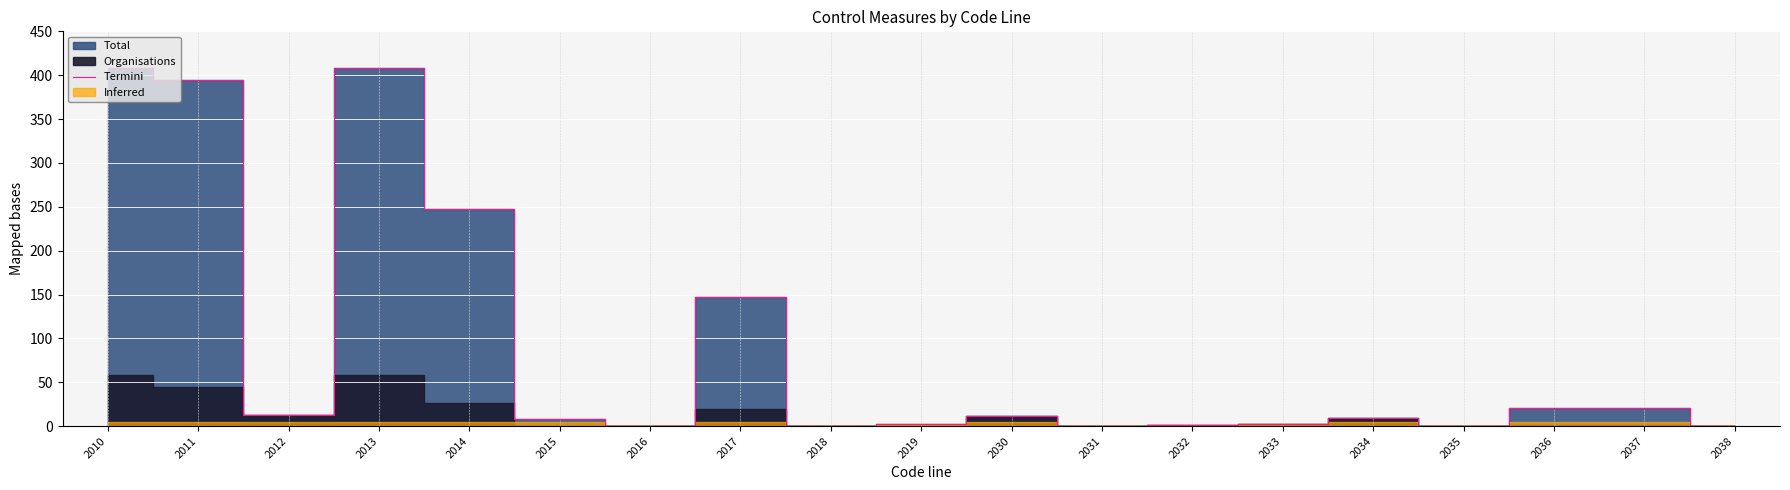

Count the number of values greater than 9.

9